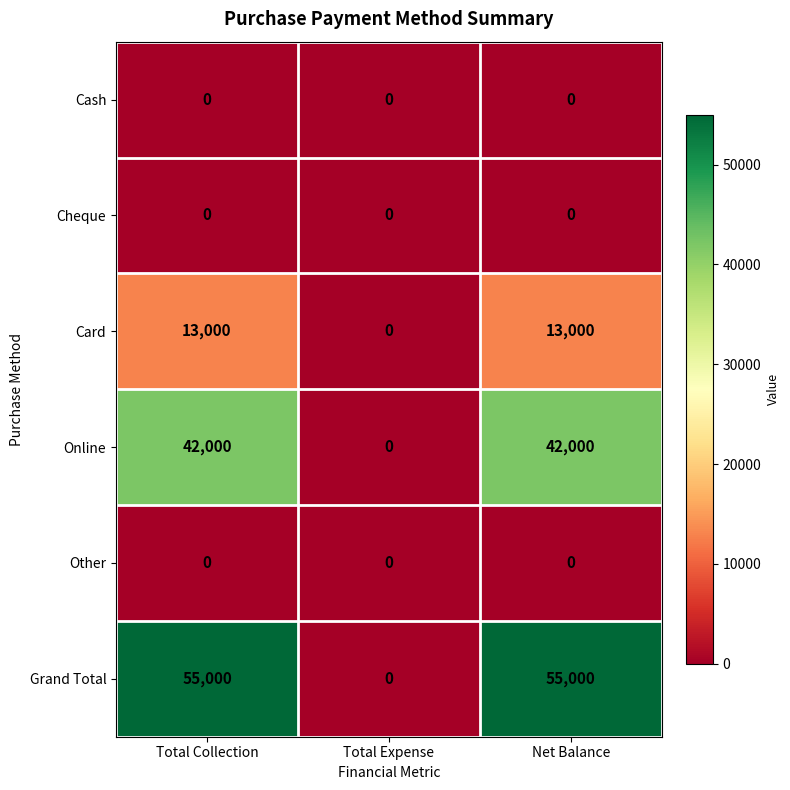

The value of Online at Net Balance is 17403. True or false?

False